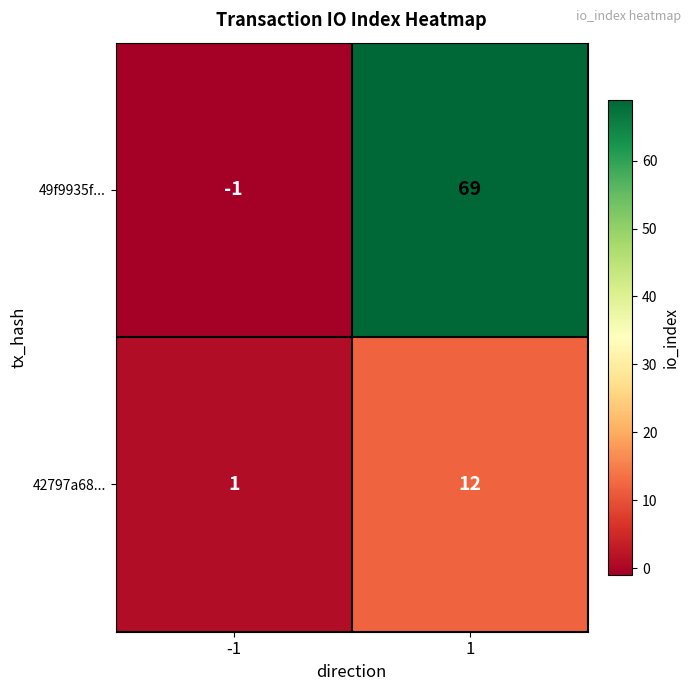

At how many categories does at least one series exceed 22?

1